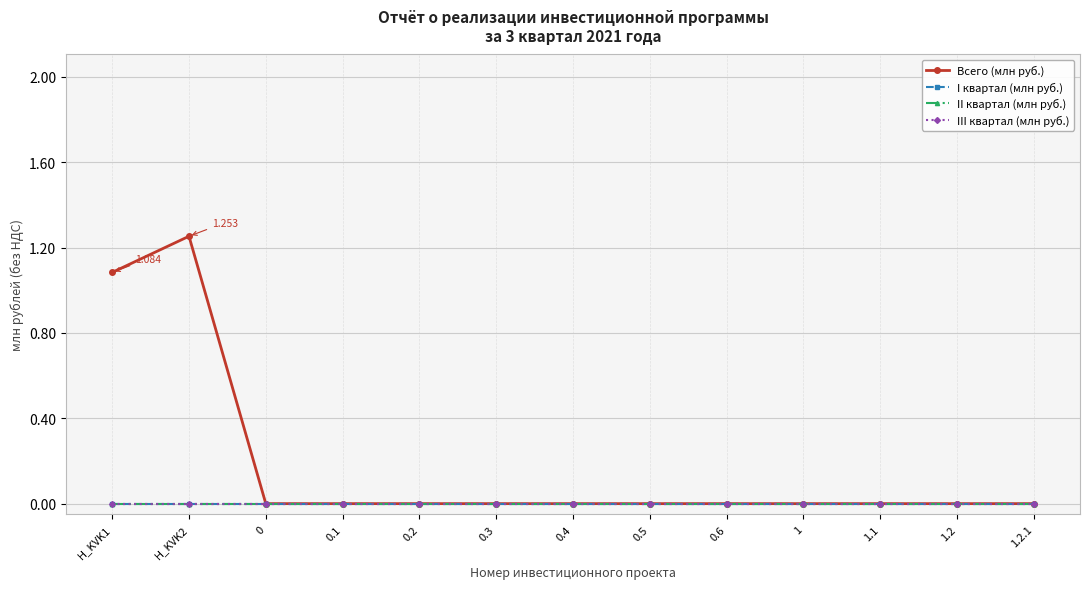

What is the label of the 2nd point from the left?

H_KVK2